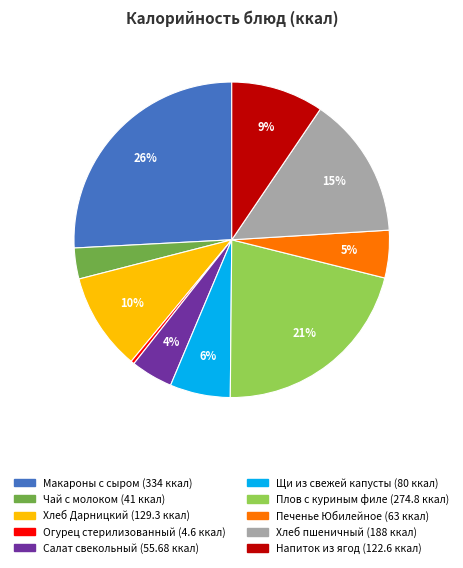

What is the largest slice in the pie chart?

Макароны с сыром